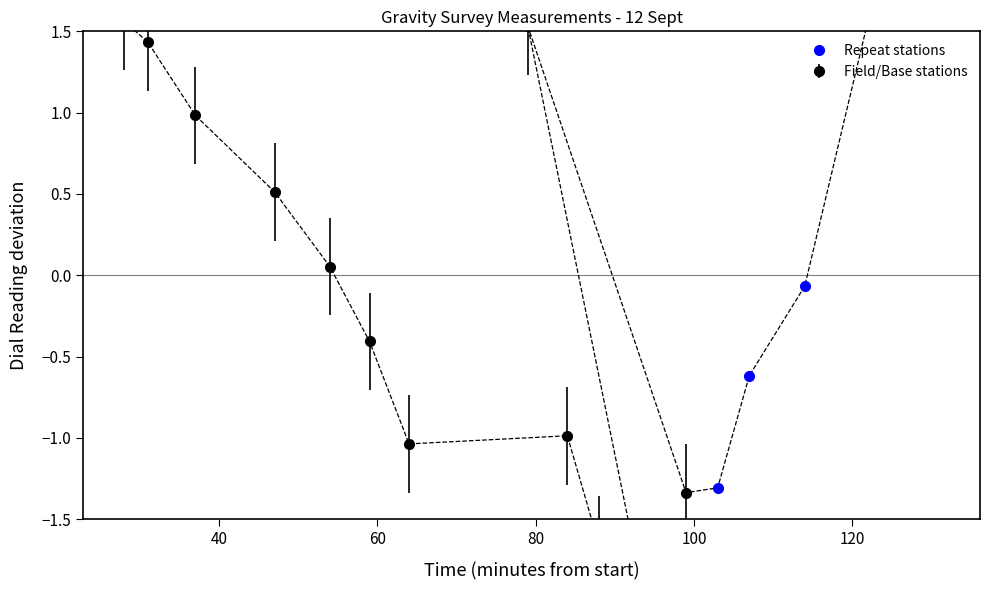

What is the sum of all values?

-2.0